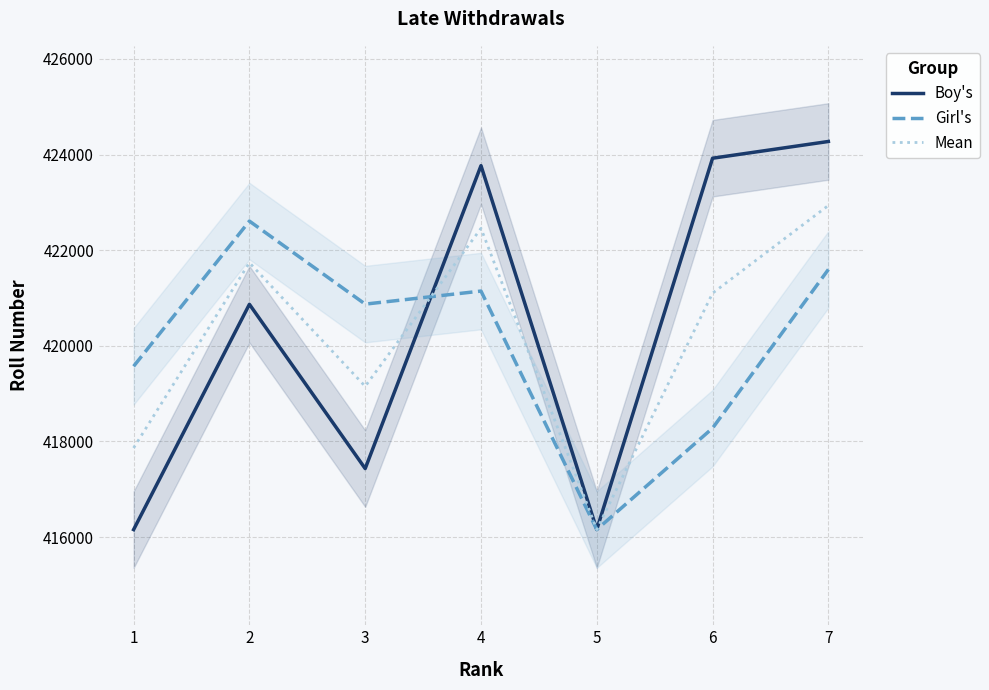

At how many categories does at least one series exceed 417201?

6